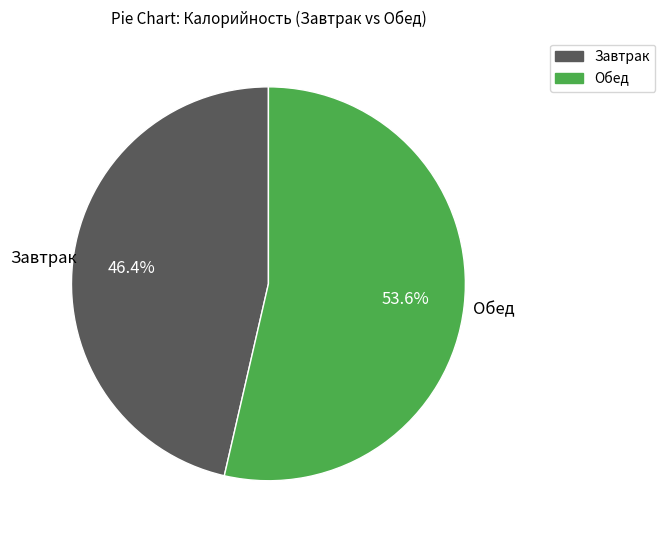

Count the number of slices in the pie.

2